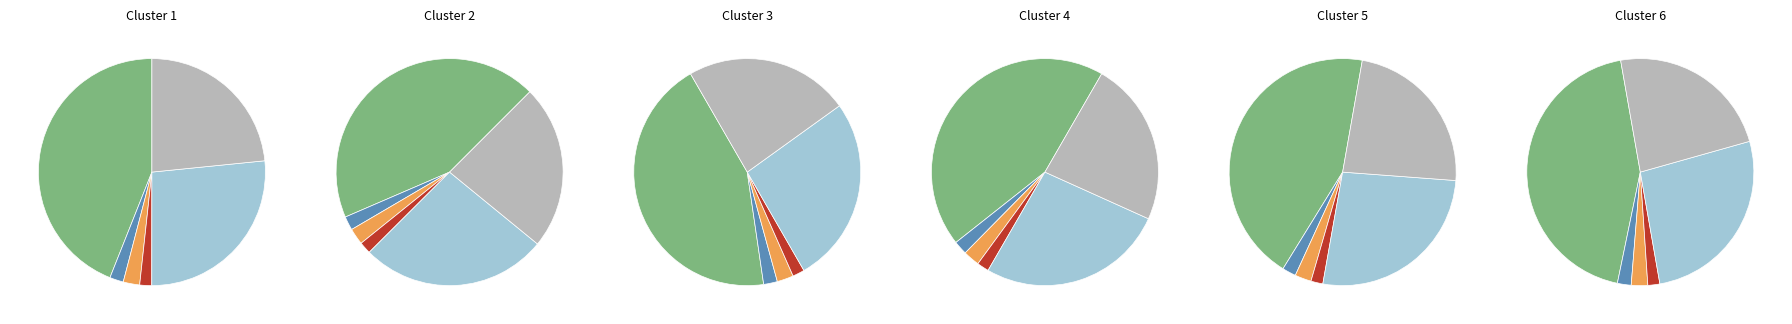

What percentage is the ЖИЛИЩНО-КОММУНАЛЬНОЕ ХОЗЯЙСТВО slice, to the nearest percent?

2%